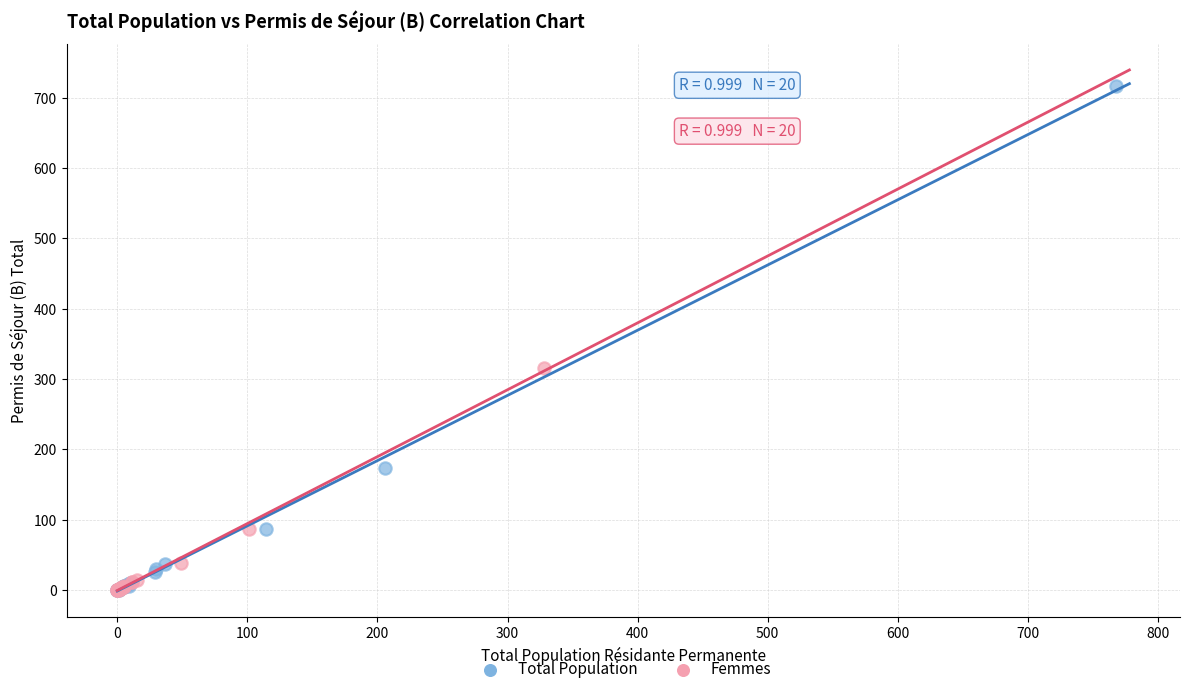

Which series reaches the maximum Y coordinate?

Total Population